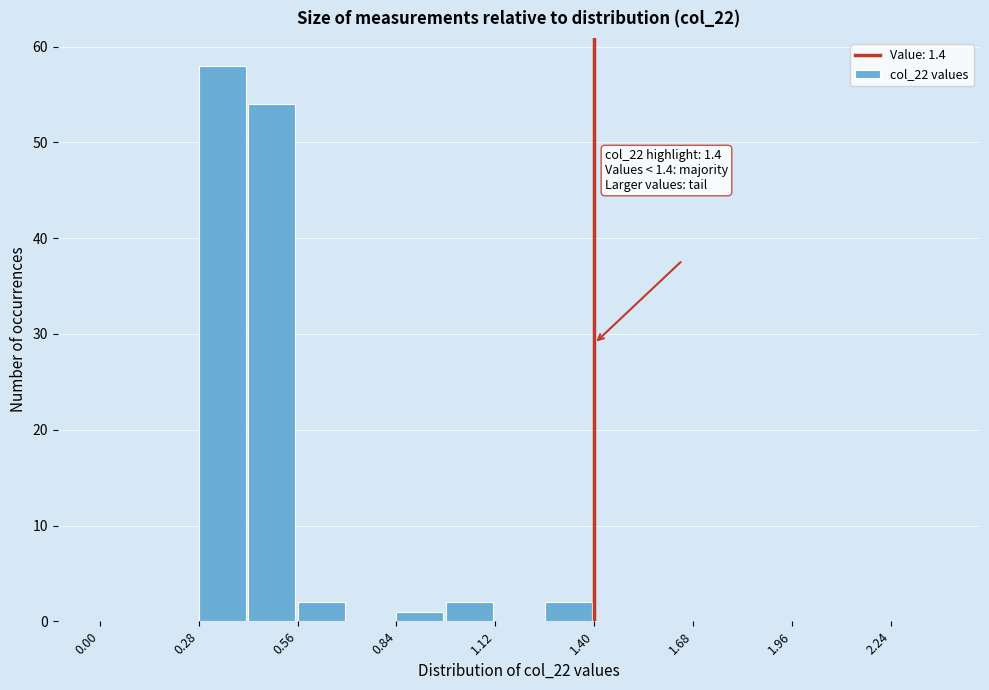

Around what value on the x-axis is the tallest bar? Give the approximate position of its centre, as read against the axis.

0.35